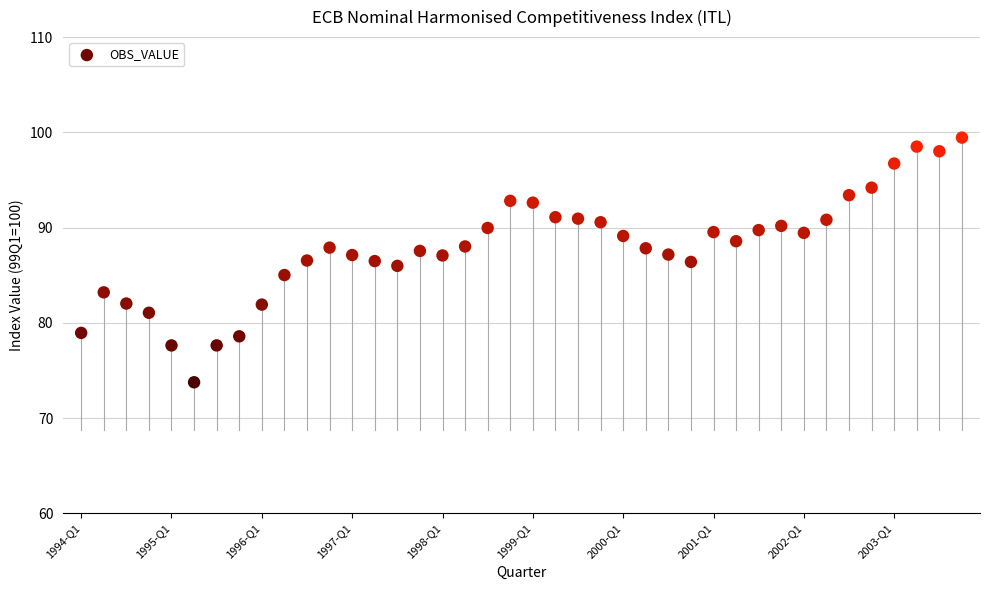

What is the range of Y values (max minus min)?

25.7